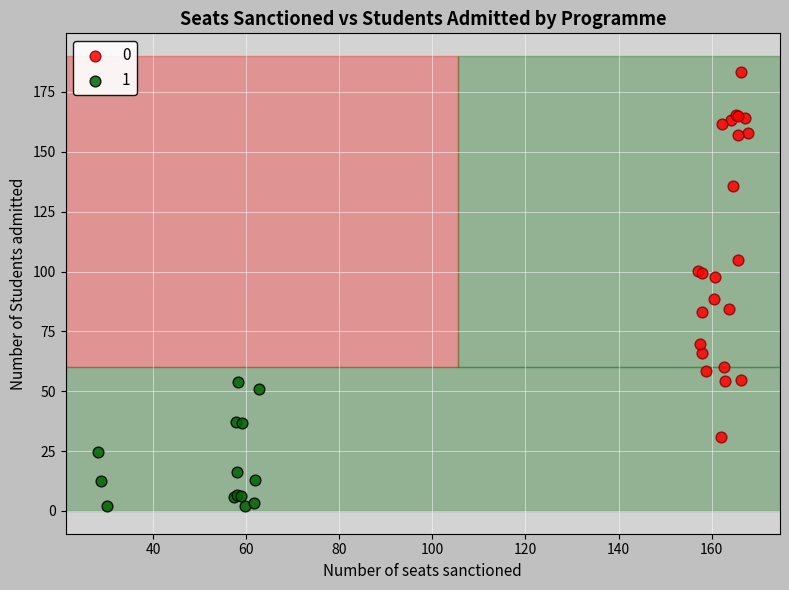

Which series has the largest Y range (max minus min)?

0